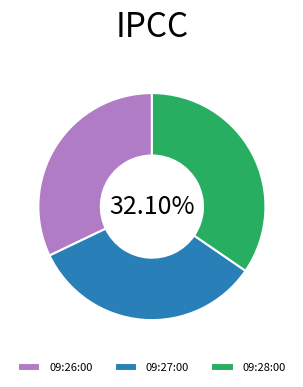

To the nearest percent, what is the combined percentage of 09:26:00 and 09:28:00?

67%